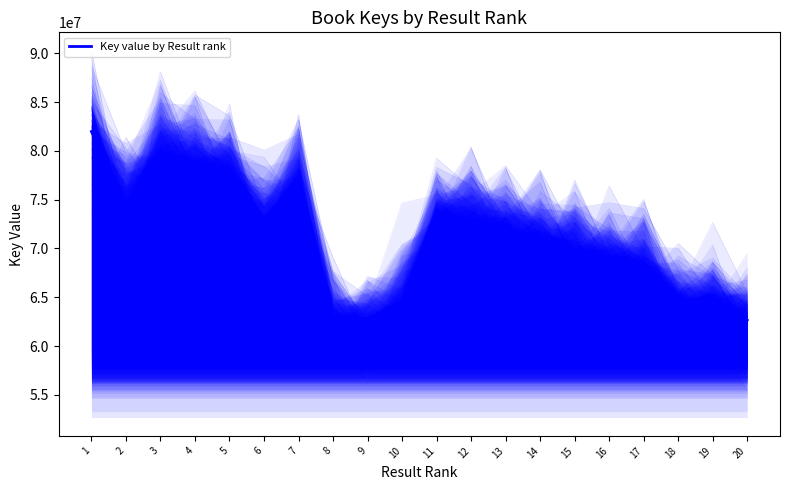

How many lines are shown in the chart?

1